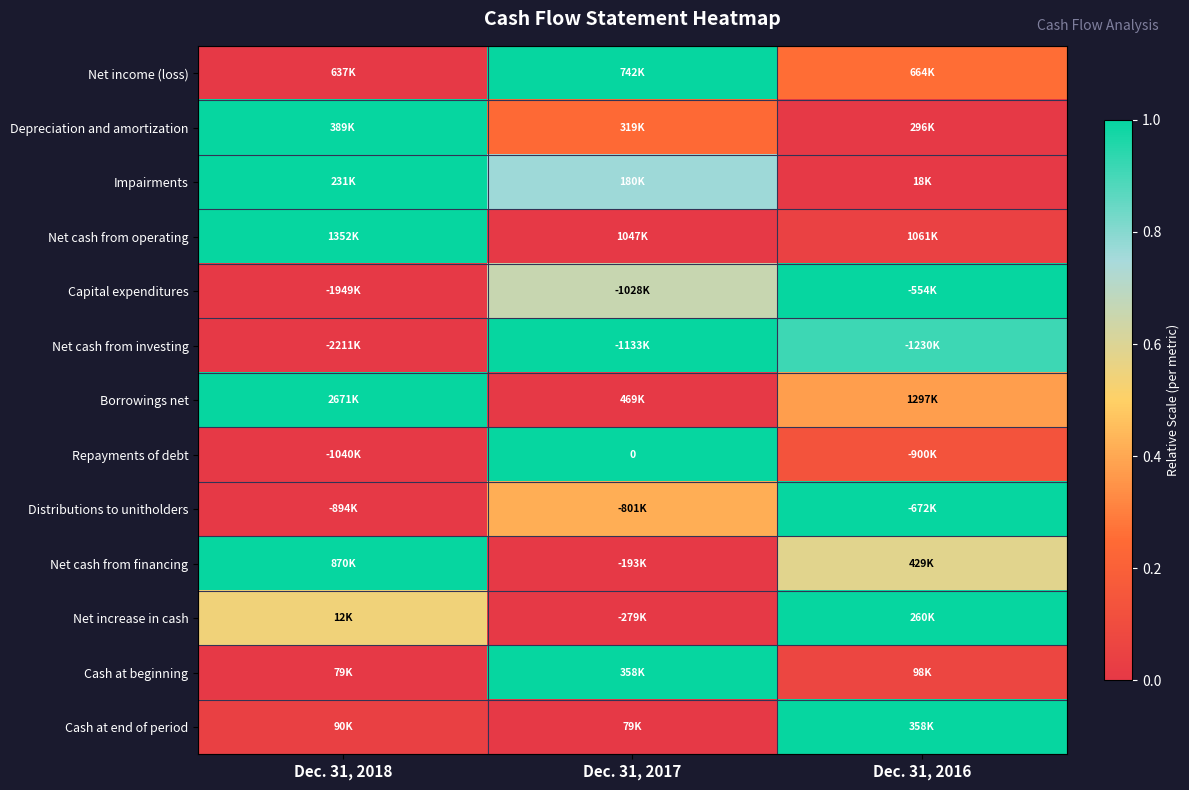

At how many categories does at least one series exceed 0?

3